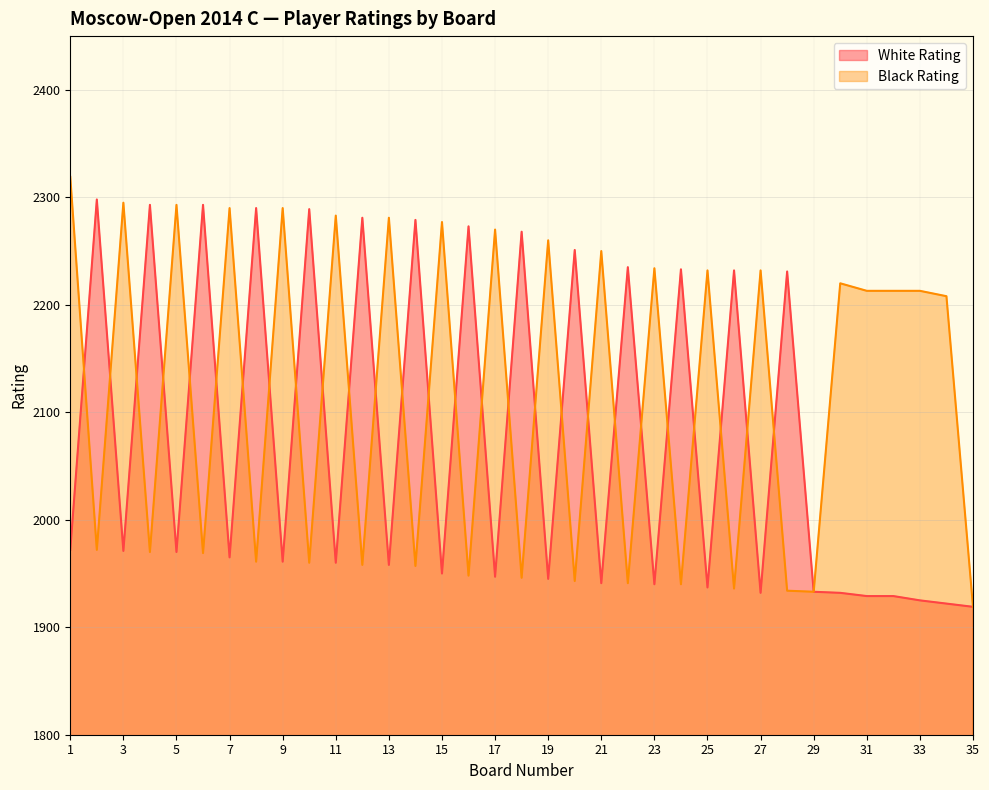

Reading left to right, transcribe all the data shown in this chart.

White Rating: 1972	2298	1971	2293	1970	2293	1965	2290	1961	2289	1960	2281	1958	2279	1950	2273	1947	2268	1945	2251	1941	2235	1940	2233	1937	2232	1932	2231	1933	1932	1929	1929	1925	1922	1919
Black Rating: 2319	1972	2295	1970	2293	1969	2290	1961	2290	1960	2283	1958	2281	1957	2277	1948	2270	1946	2260	1943	2250	1941	2234	1940	2232	1936	2232	1934	1933	2220	2213	2213	2213	2208	1919